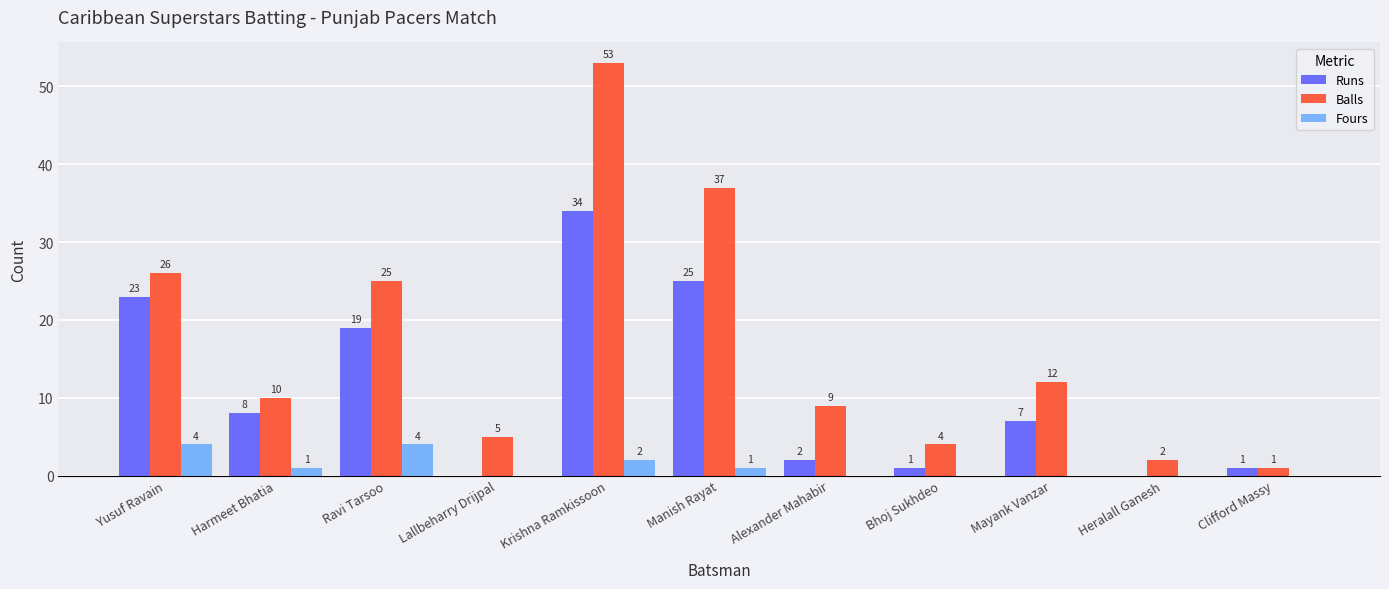

What is the maximum value for Runs?

34